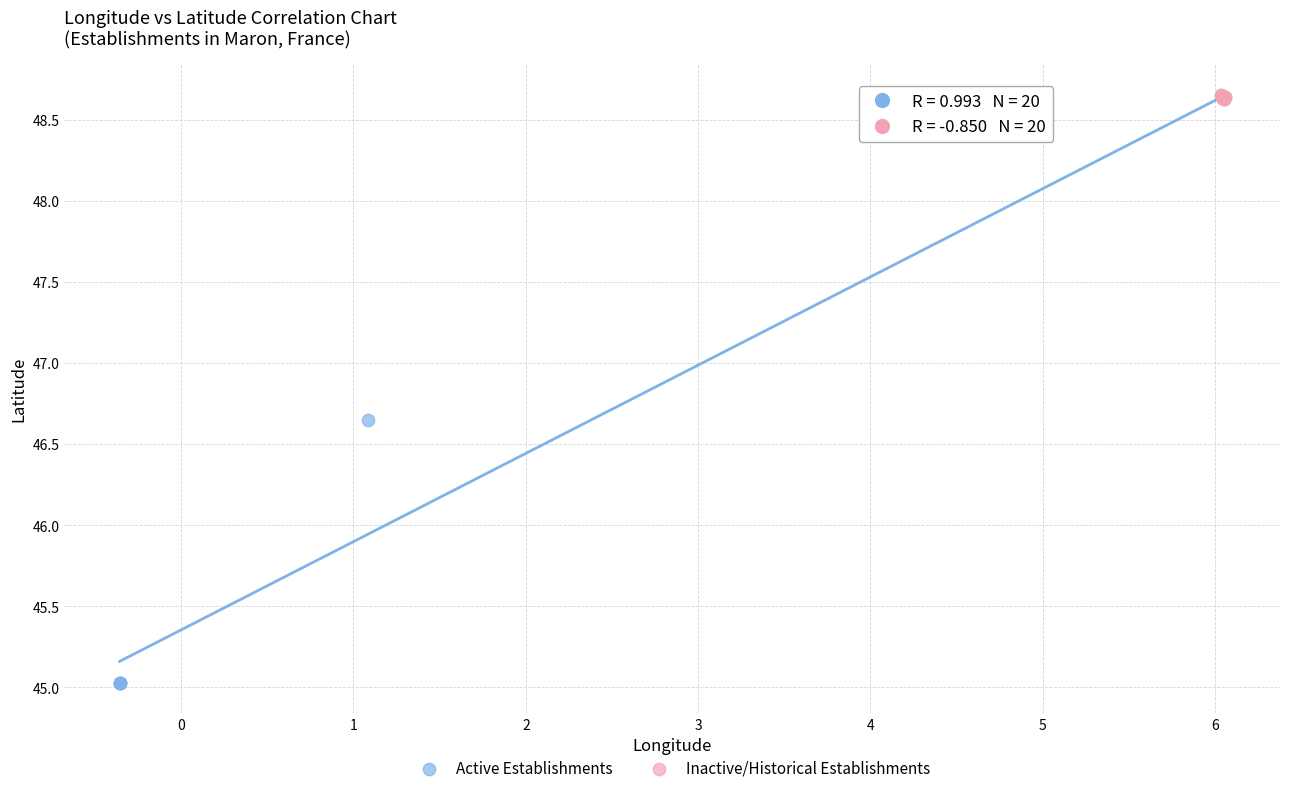

Which series has the largest Y range (max minus min)?

Active Establishments